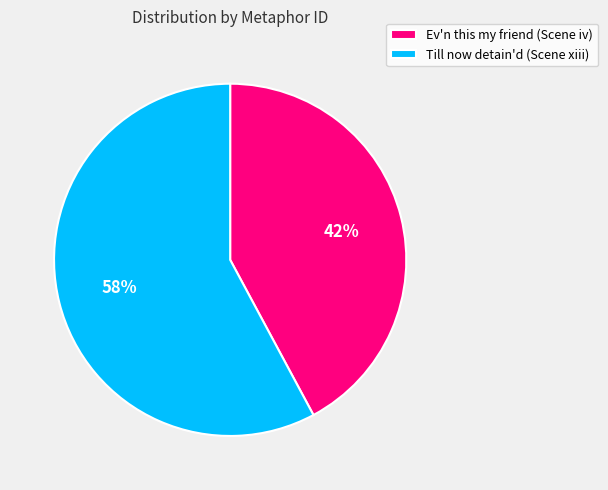

To the nearest percent, what is the difference between the Ev'n this my friend (Scene iv) and Till now detain'd (Scene xiii) slice percentages?

16%